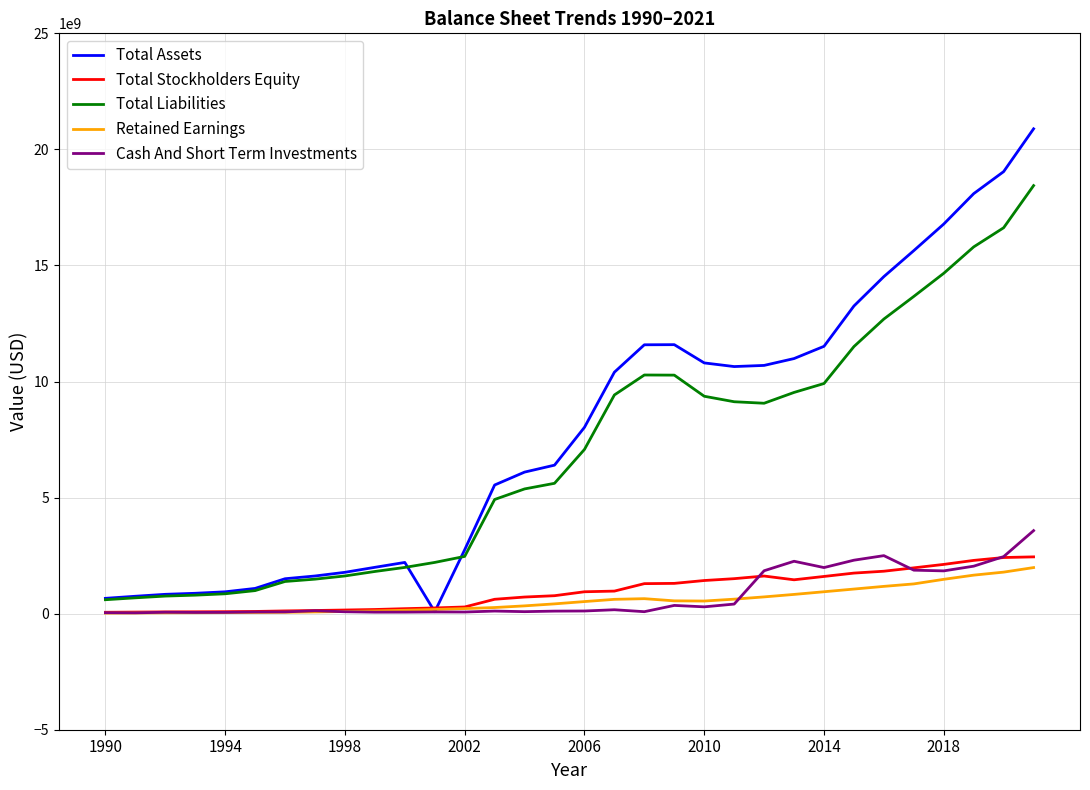

What is the lowest value of the Total Liabilities series?

600200000